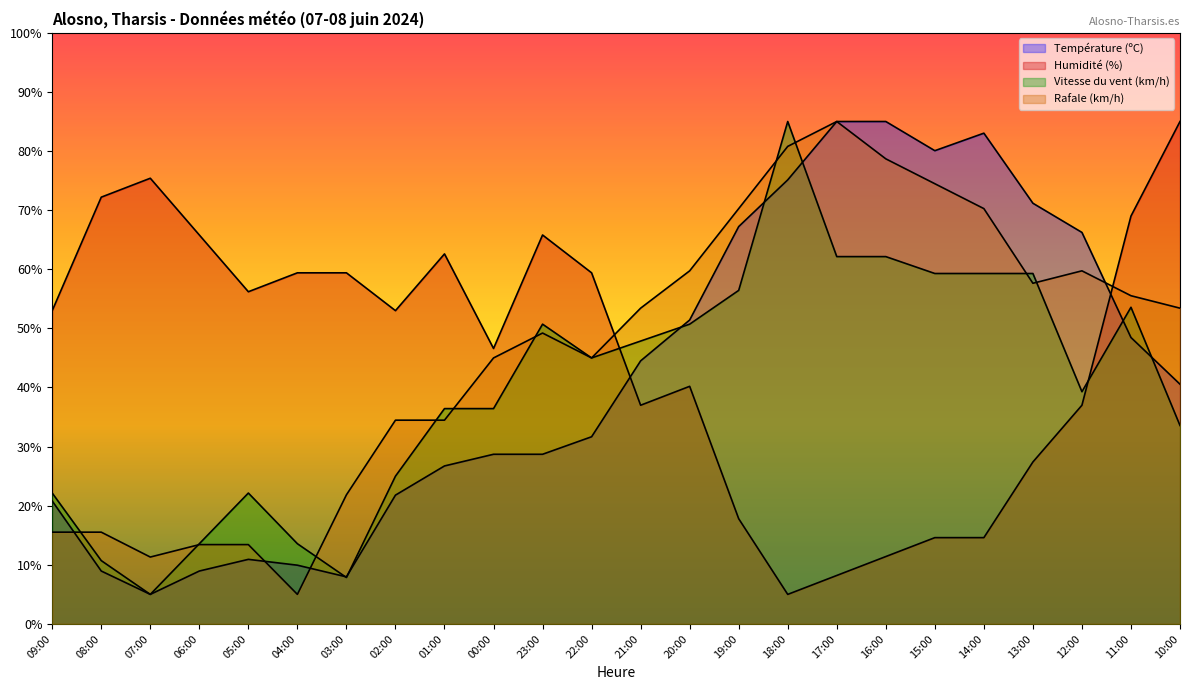

Is it true that Humidité (%) equals 65.8 at 06:00?

True